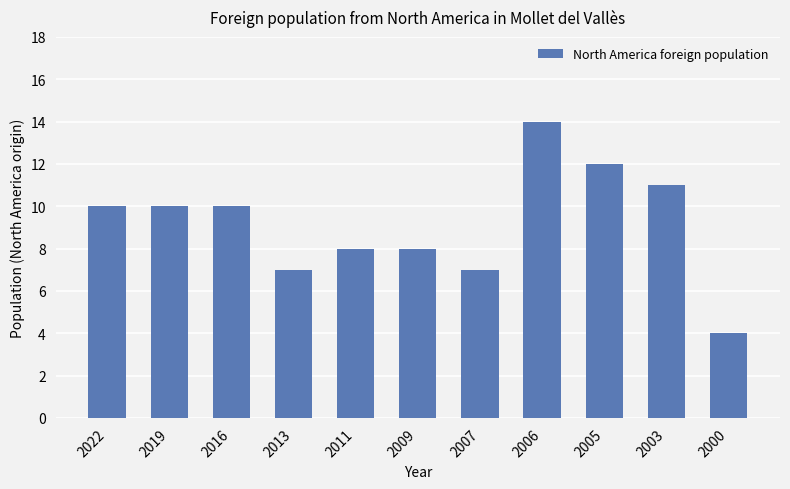

What is the minimum value shown in the chart?

4